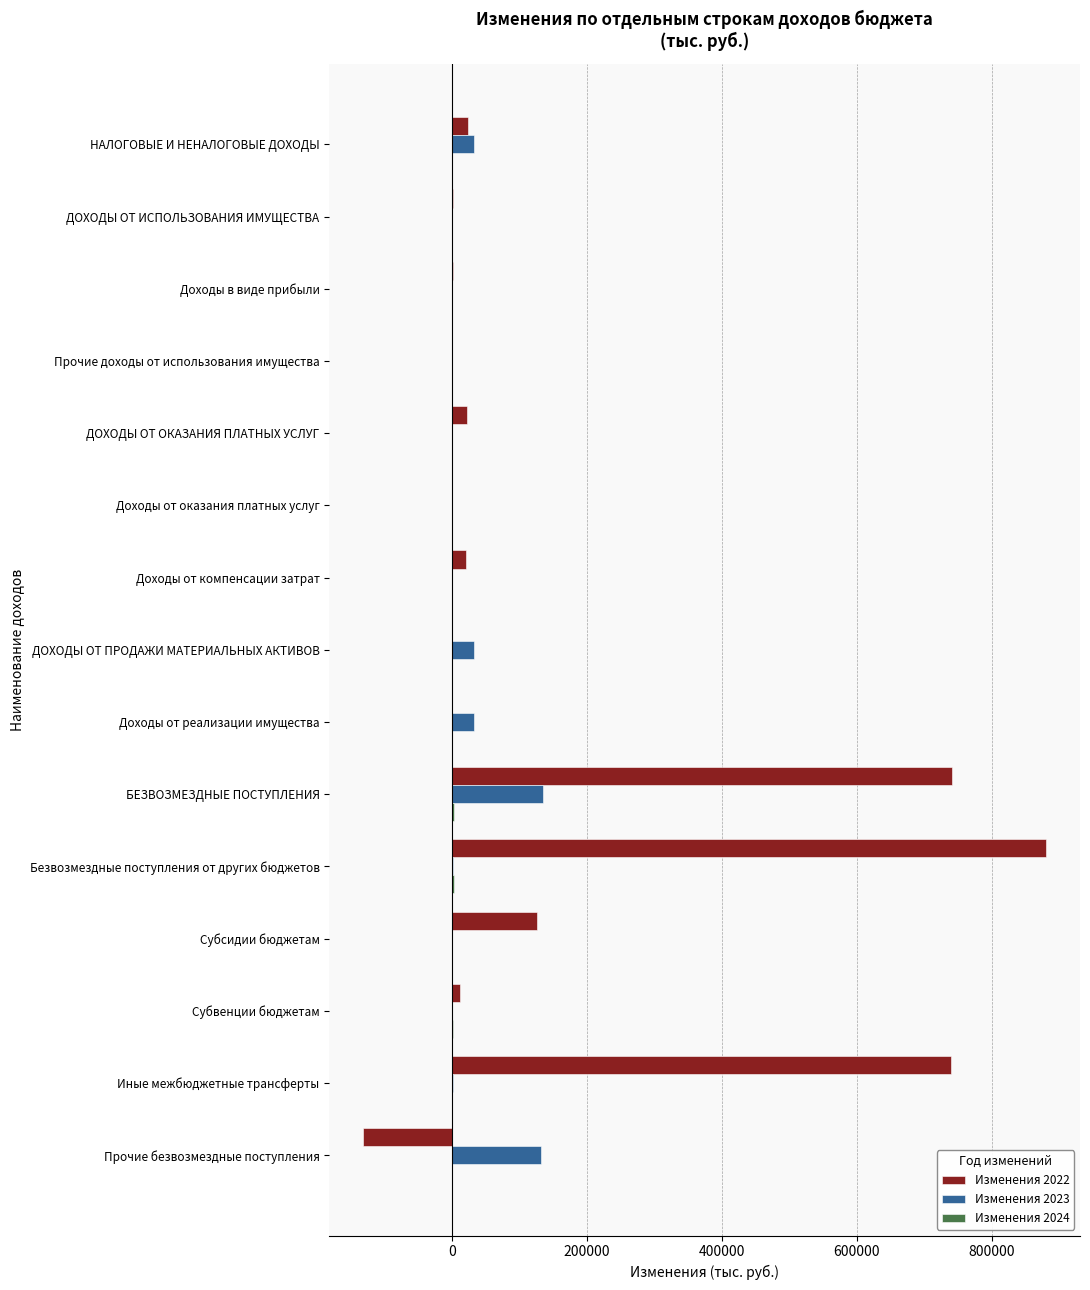

Which series has the largest total across all categories?

Изменения 2022